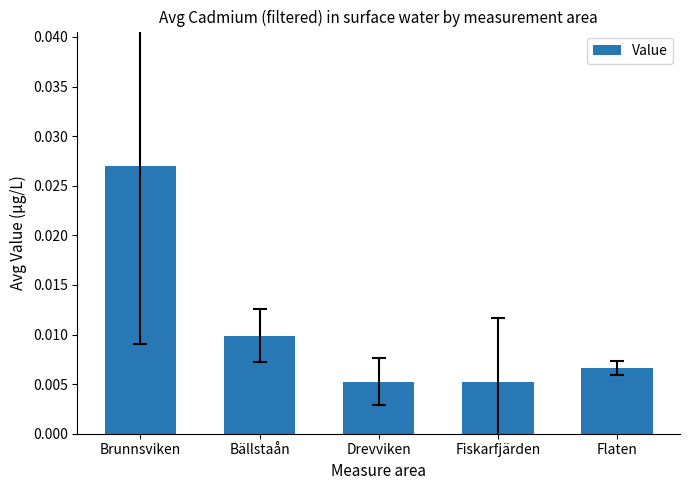

What is the label of the 2nd bar from the right?

Fiskarfjärden